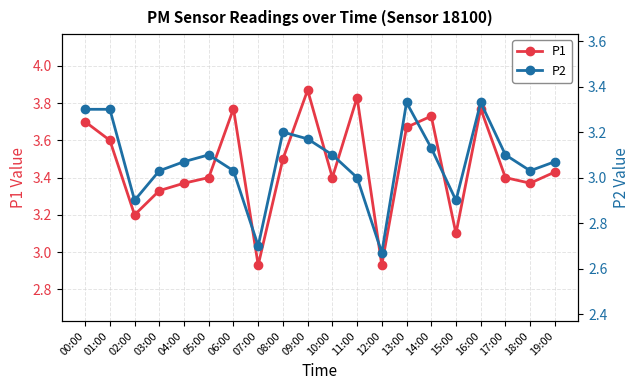

Reading left to right, extract all data points from this chart.

P1: 00:00=3.7	01:00=3.6	02:00=3.2	03:00=3.3	04:00=3.4	05:00=3.4	06:00=3.8	07:00=2.9	08:00=3.5	09:00=3.9	10:00=3.4	11:00=3.8	12:00=2.9	13:00=3.7	14:00=3.7	15:00=3.1	16:00=3.8	17:00=3.4	18:00=3.4	19:00=3.4
P2: 00:00=3.3	01:00=3.3	02:00=2.9	03:00=3.0	04:00=3.1	05:00=3.1	06:00=3.0	07:00=2.7	08:00=3.2	09:00=3.2	10:00=3.1	11:00=3.0	12:00=2.7	13:00=3.3	14:00=3.1	15:00=2.9	16:00=3.3	17:00=3.1	18:00=3.0	19:00=3.1